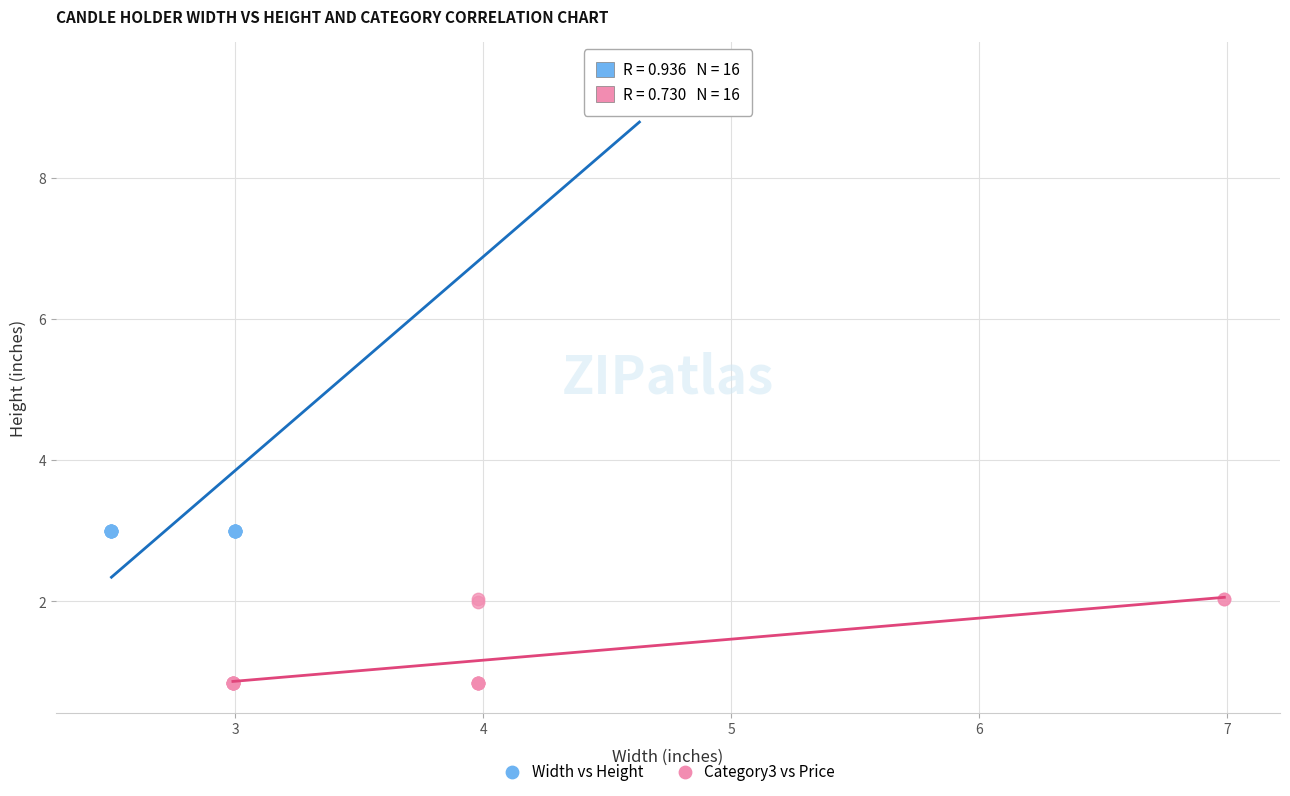

Which series contains the highest Y value?

Width vs Height